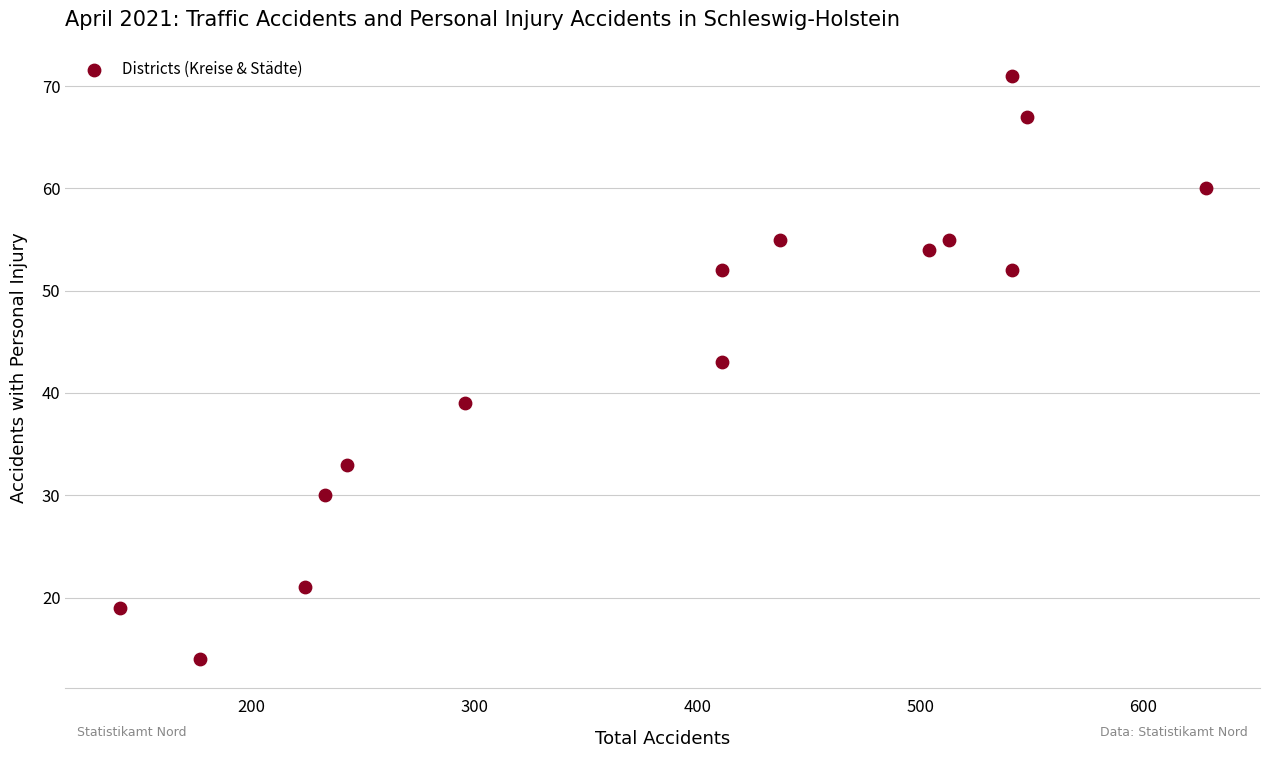

What Y value in the scatter plot is closest to 42?

43